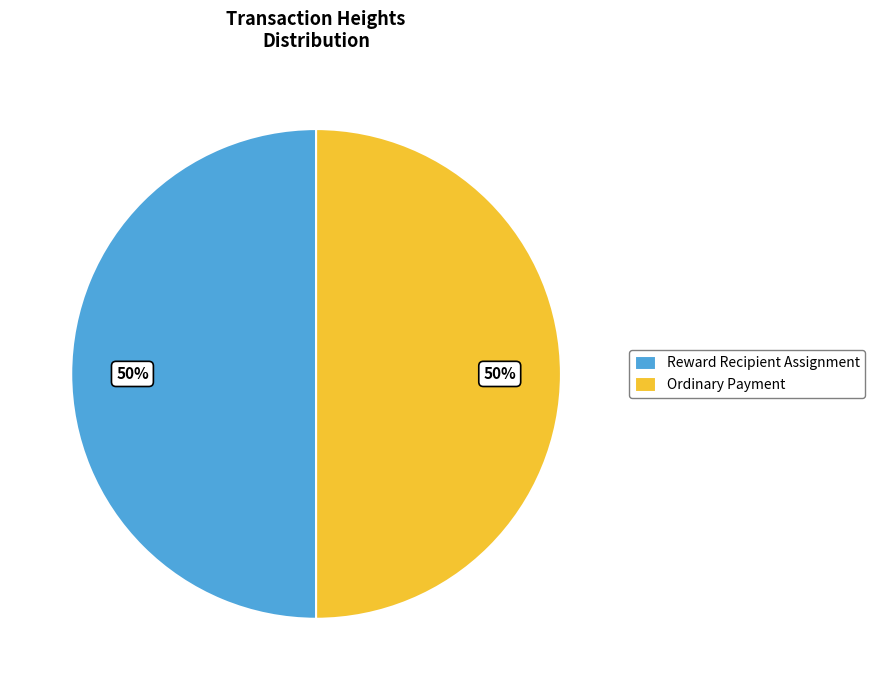

Approximately how many times larger is the value at Reward Recipient Assignment compared to Ordinary Payment?

1.0